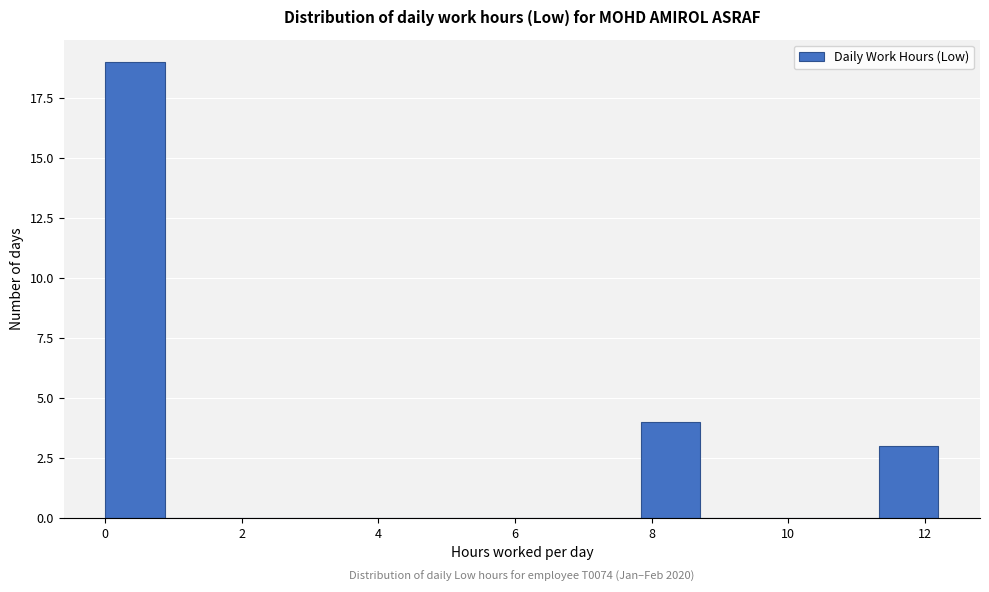

Over which range of the x-axis is the bar tallest?

0.0 to 0.8